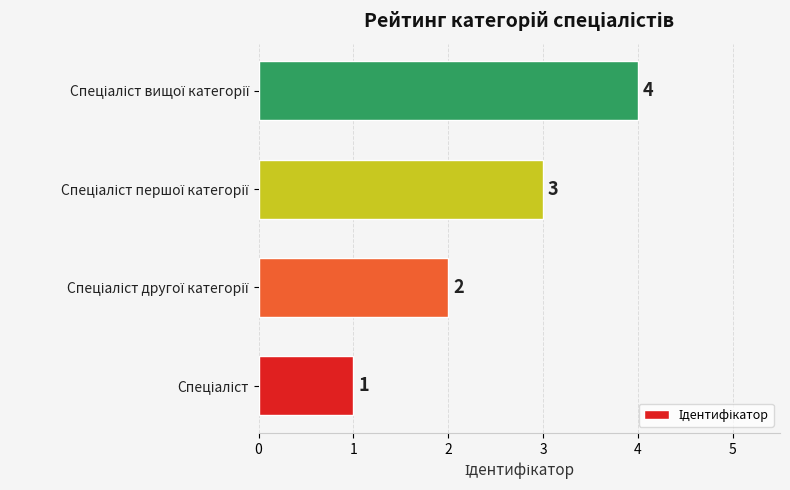

How many series are shown in this chart?

1